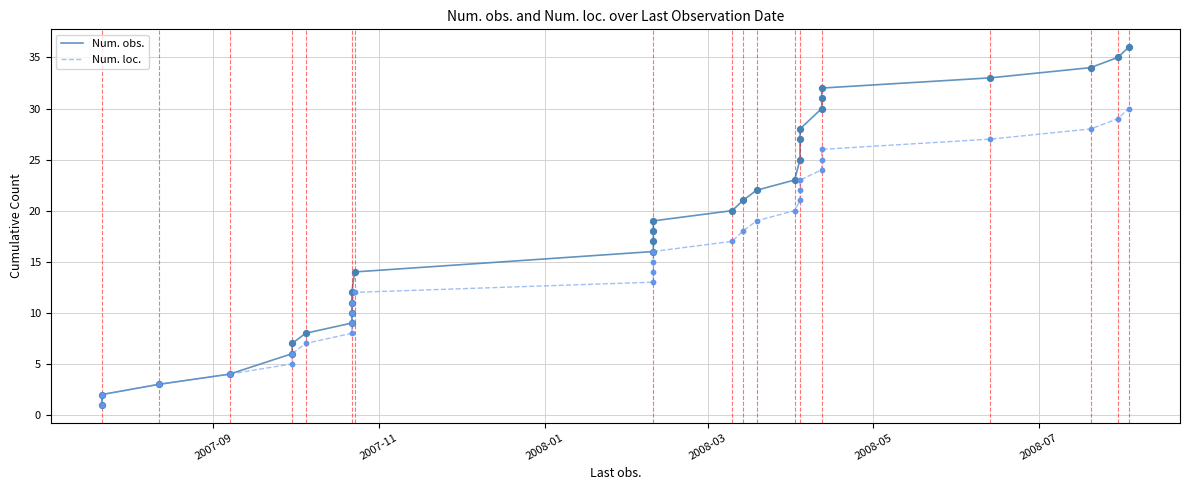

At how many categories does at least one series exceed 32?

4